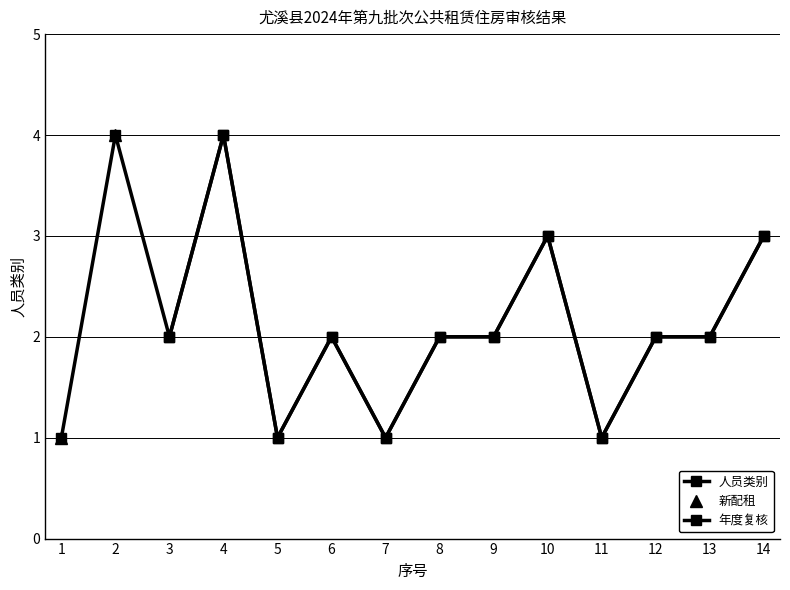

How many interior local valleys (lower than both neighbors) does the data have?

4